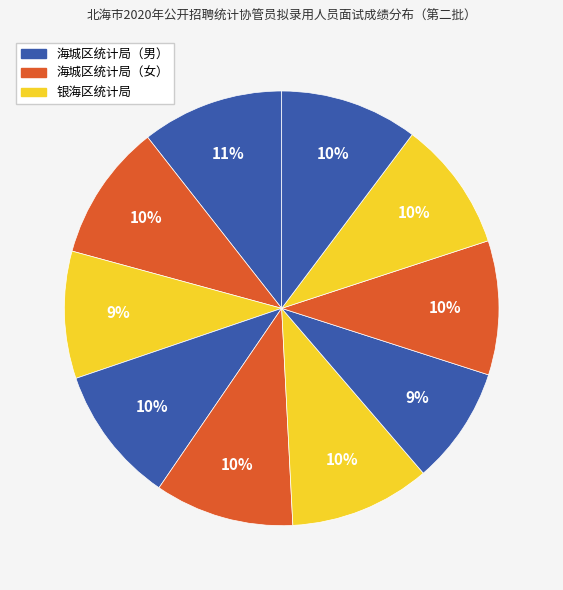

Count the number of slices in the pie.

10